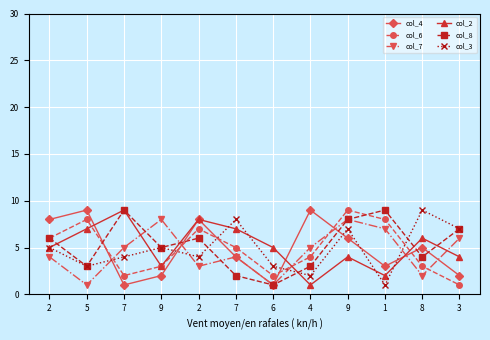

Where do col_7 and col_8 first cross each other?

7 and 9